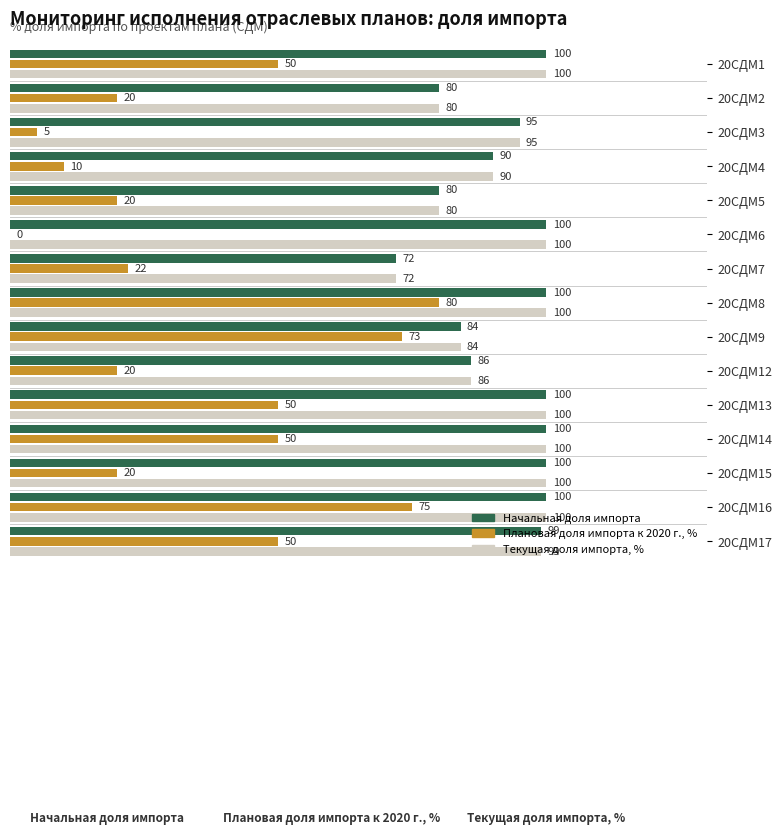

Which series changed the most between 20СДМ5 and 20СДМ17?

Плановая доля импорта к 2020 г., %